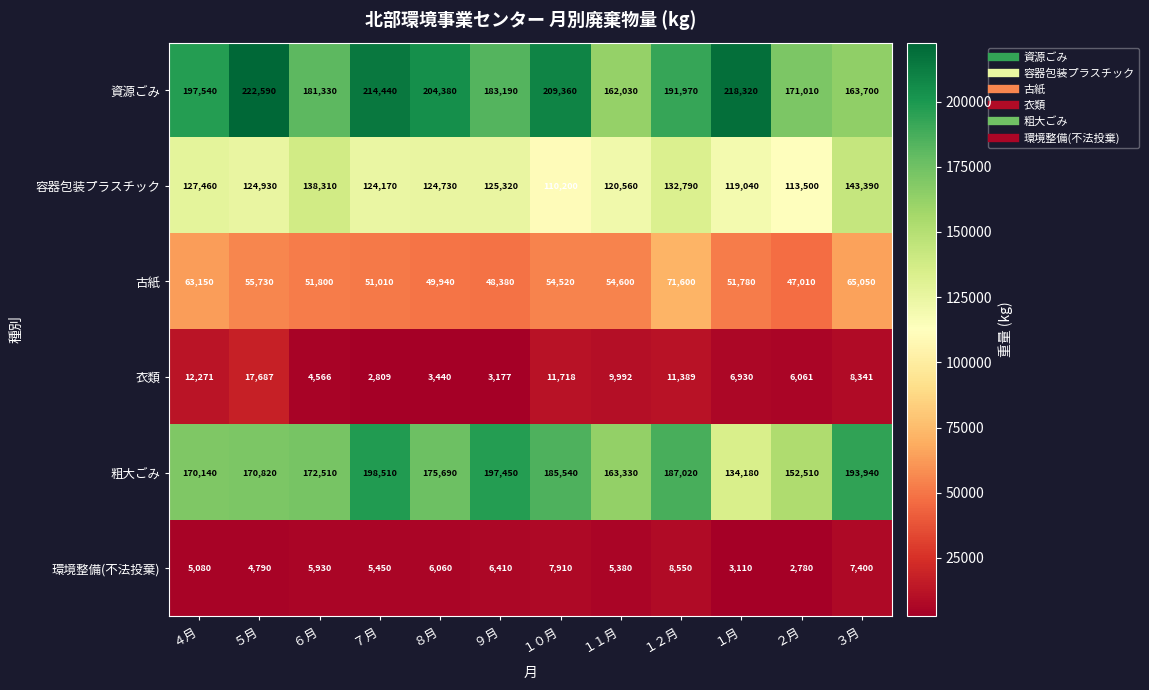

Rank the categories by 粗大ごみ value from lowest to highest.

１月, ２月, １１月, ４月, ５月, ６月, ８月, １０月, １２月, ３月, ９月, ７月